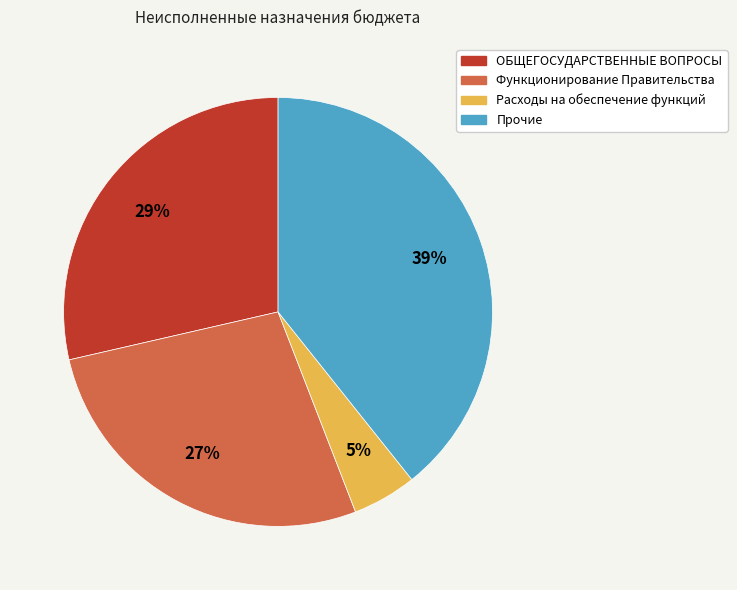

Does any single category account for the majority?

No